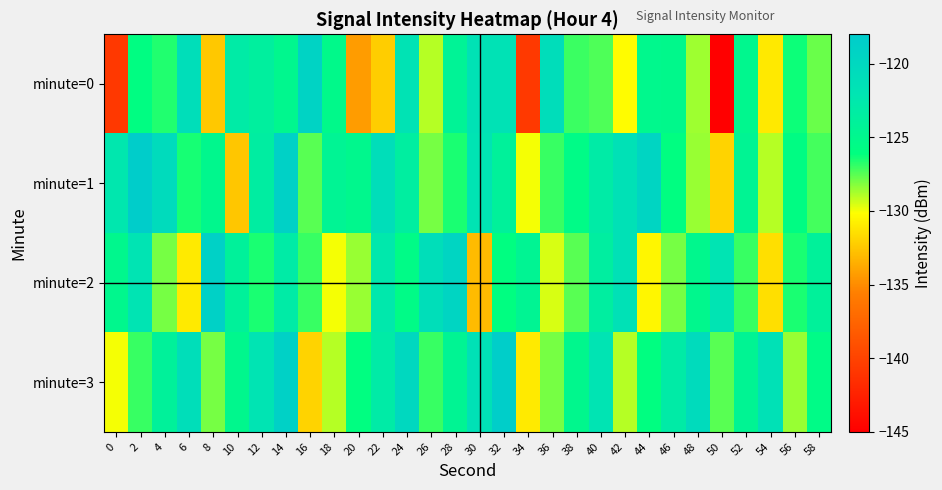

What is the total value across all series at 14?

-485.8